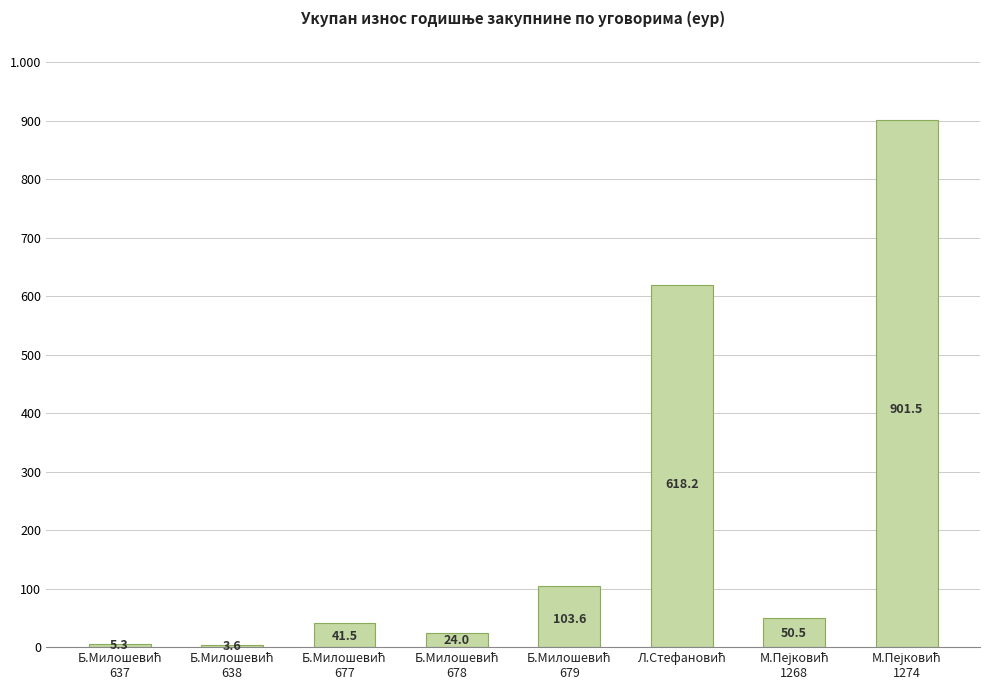

Which has a higher value, М.Пејковић
1268 or Б.Милошевић
679?

Б.Милошевић
679